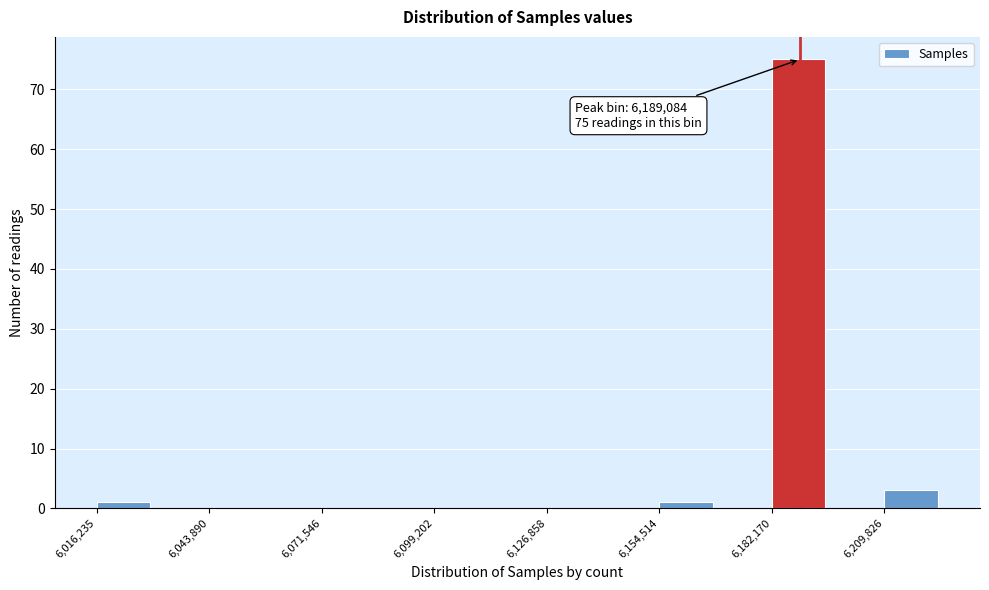

Around what value on the x-axis is the tallest bar? Give the approximate position of its centre, as read against the axis.

6190000